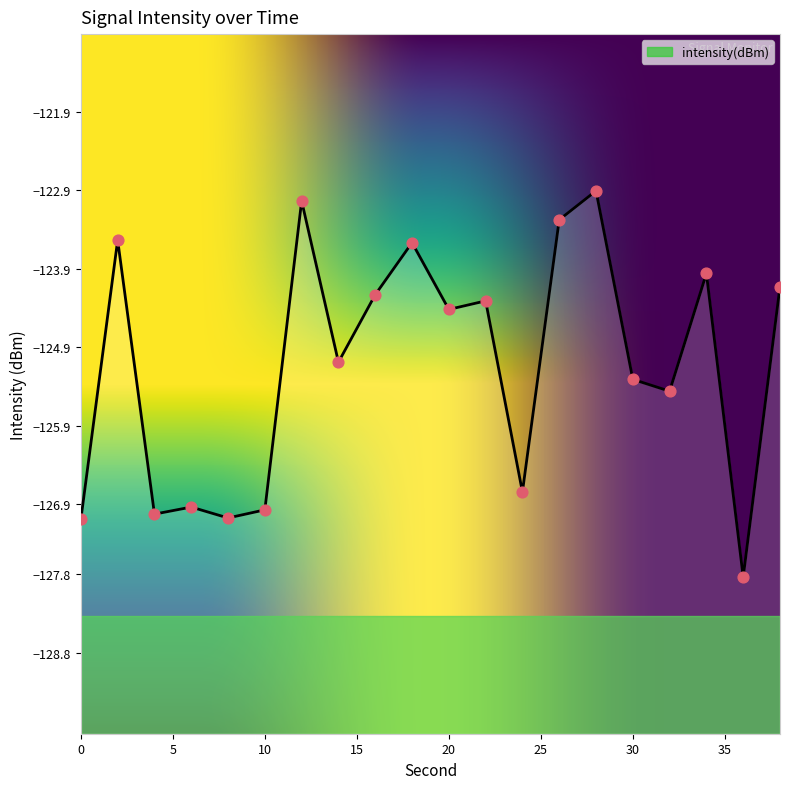

Which has a higher value, 14 or 20?

20